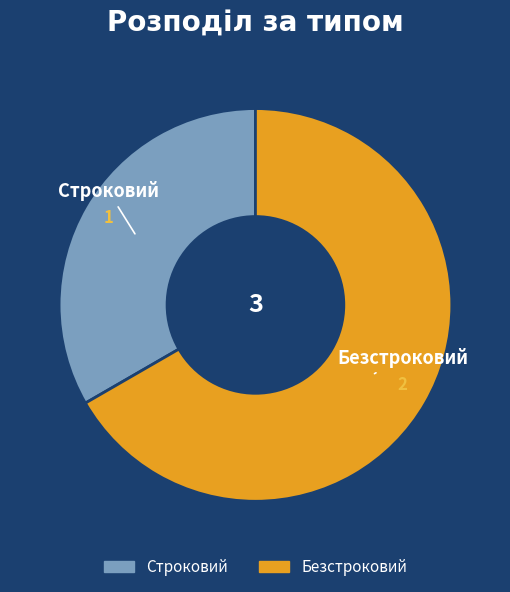

How many slices are in this pie chart?

2